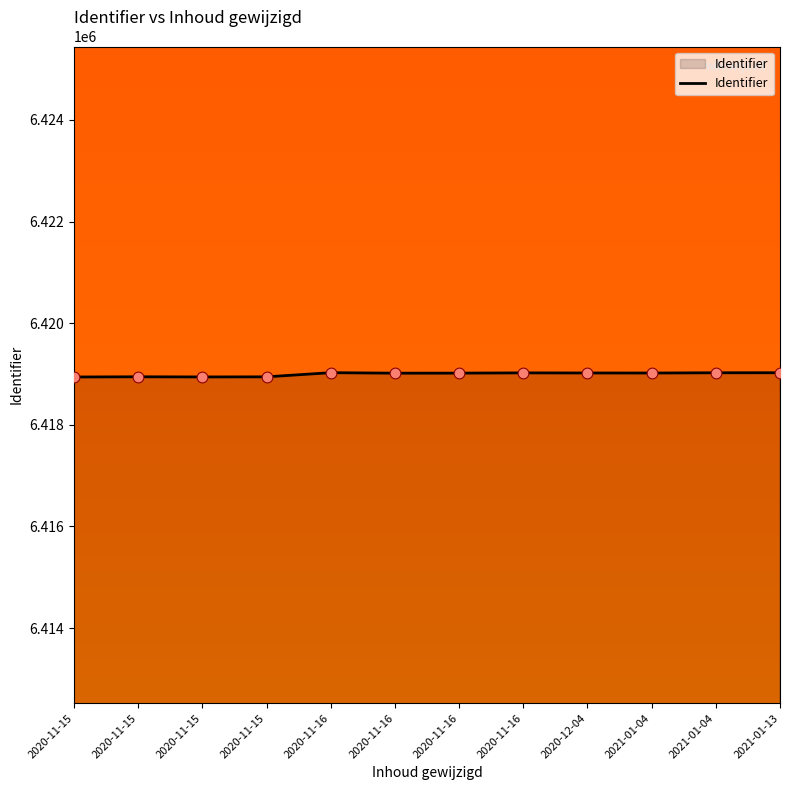

What is the change in value from 2020-11-15 to 2021-01-04?

+79